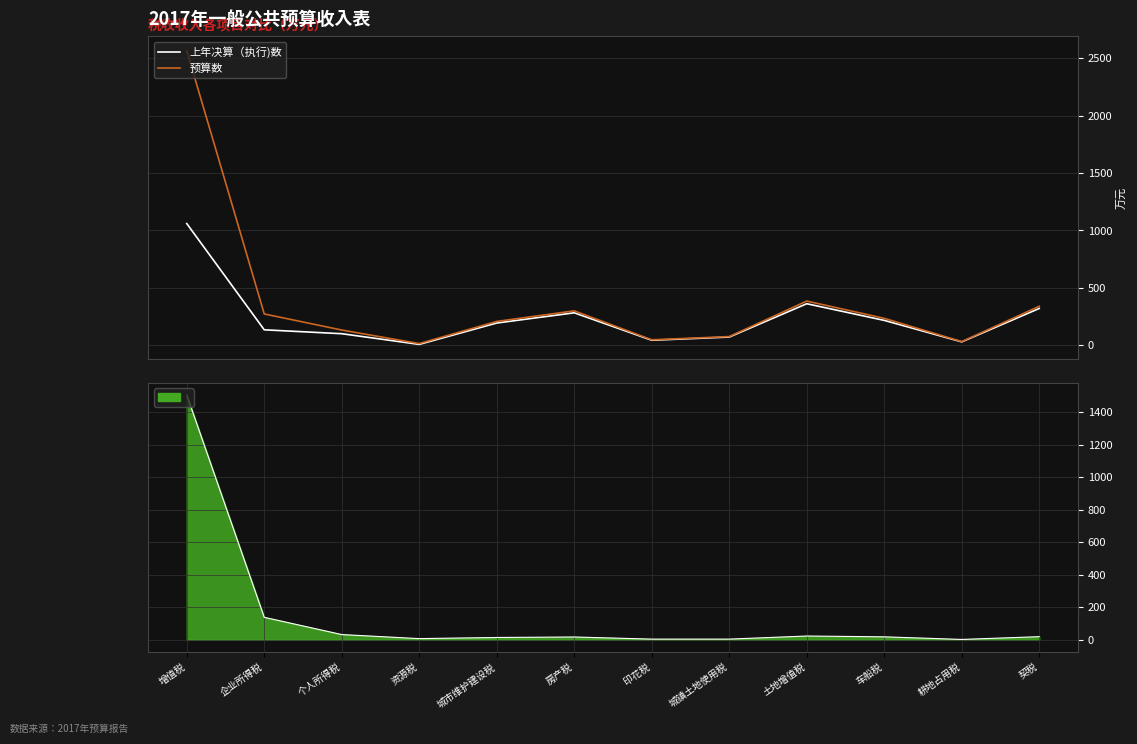

What are all the series names shown in the legend?

上年决算（执行)数, 预算数